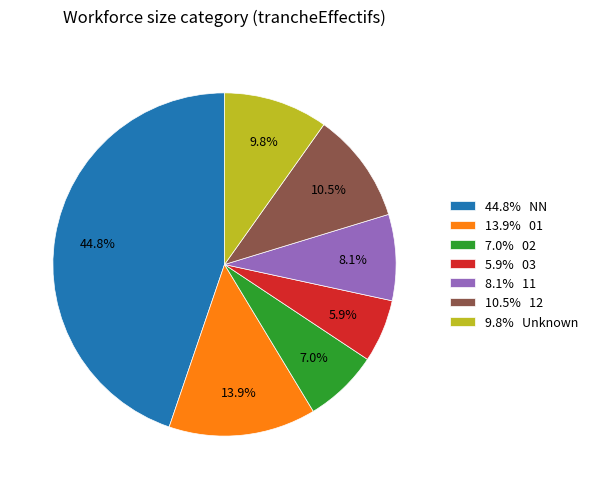

To the nearest percent, what is the average slice percentage?

14%